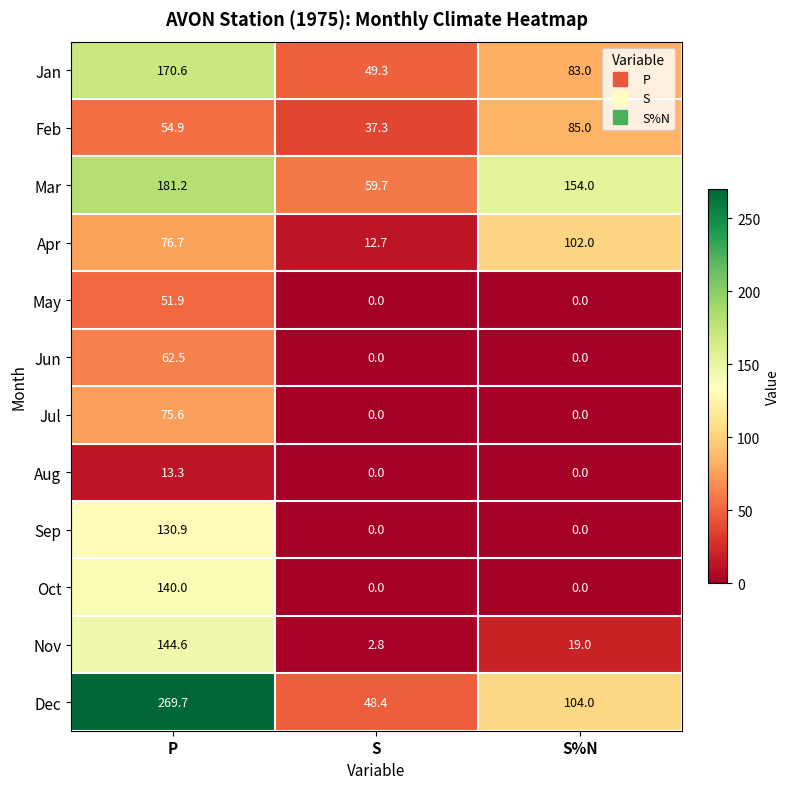

The value of Feb at S%N is 123.8. True or false?

False